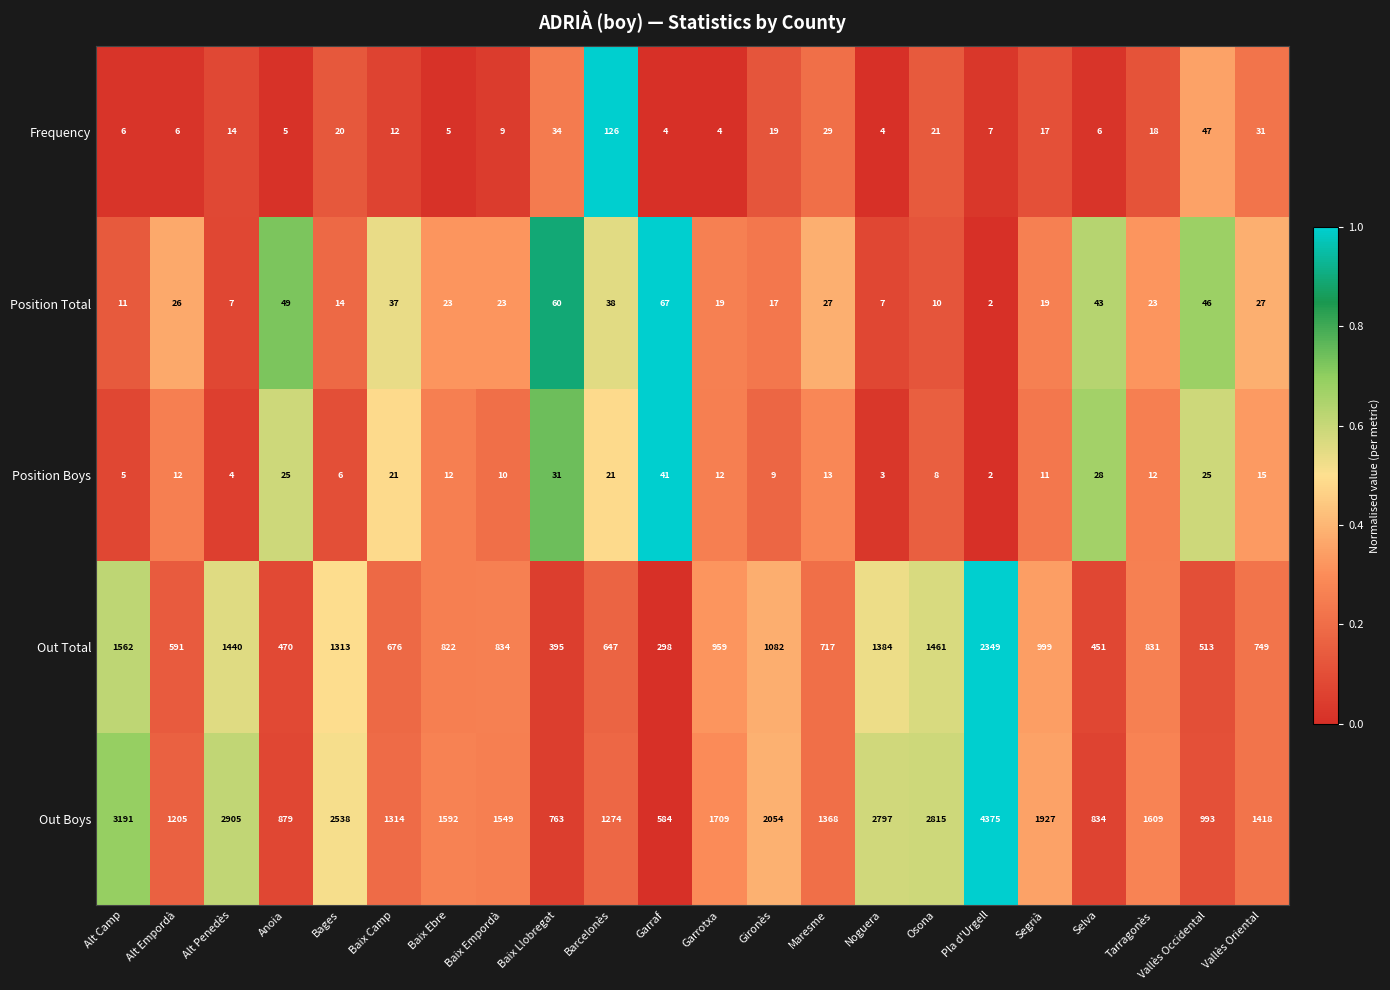

How many categories are shown in the chart?

22